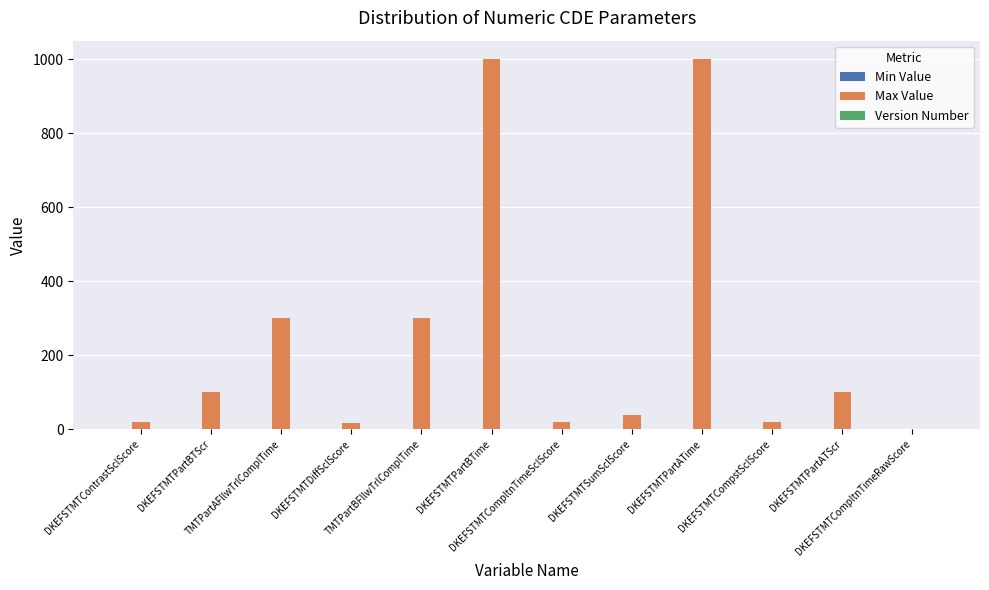

Which series changed the most between TMTPartBFllwTrlComplTime and DKEFSTMTPartBTime?

Max Value